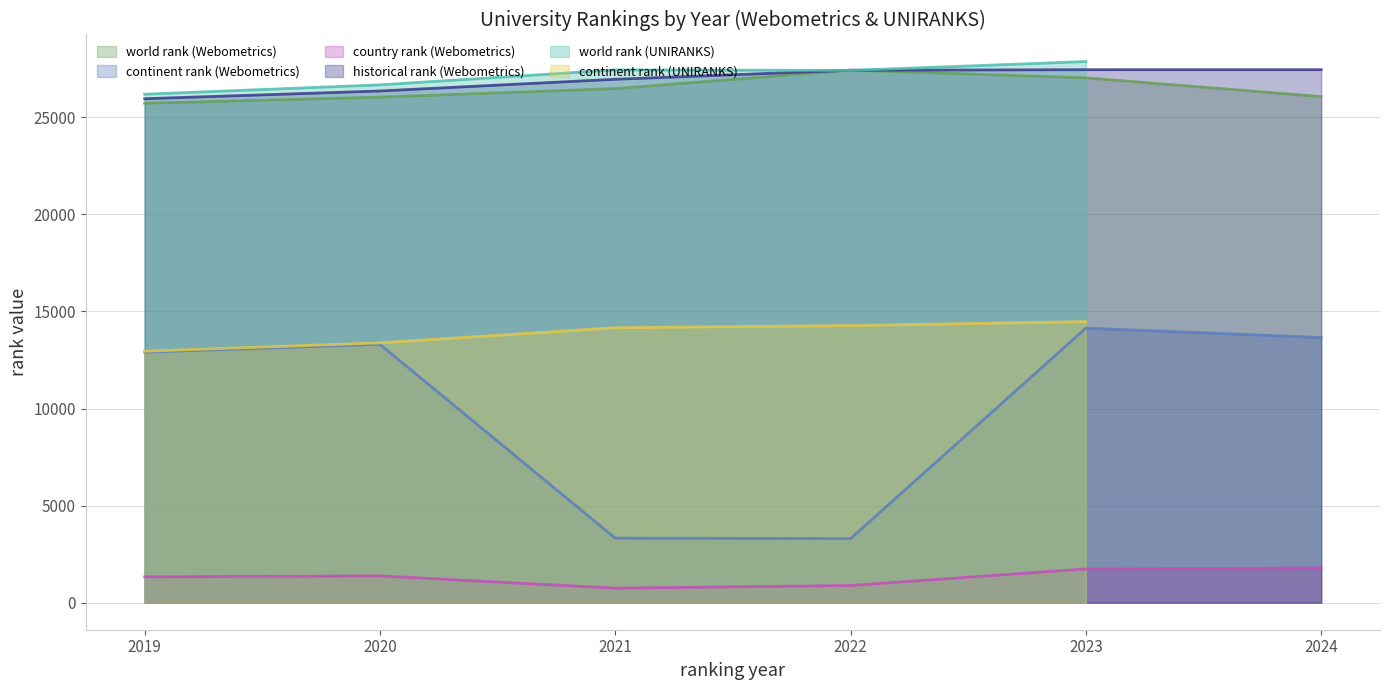

Rank the series at 2022 from lowest to highest value.

country rank, continent rank, historical rank, world rank